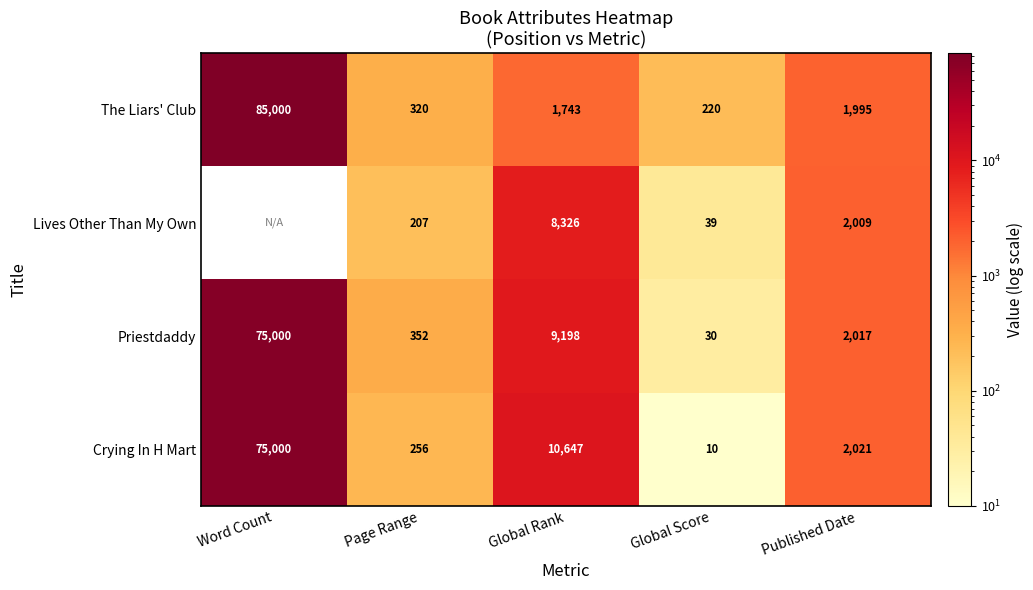

What is the total value across all series at Global Score?

299